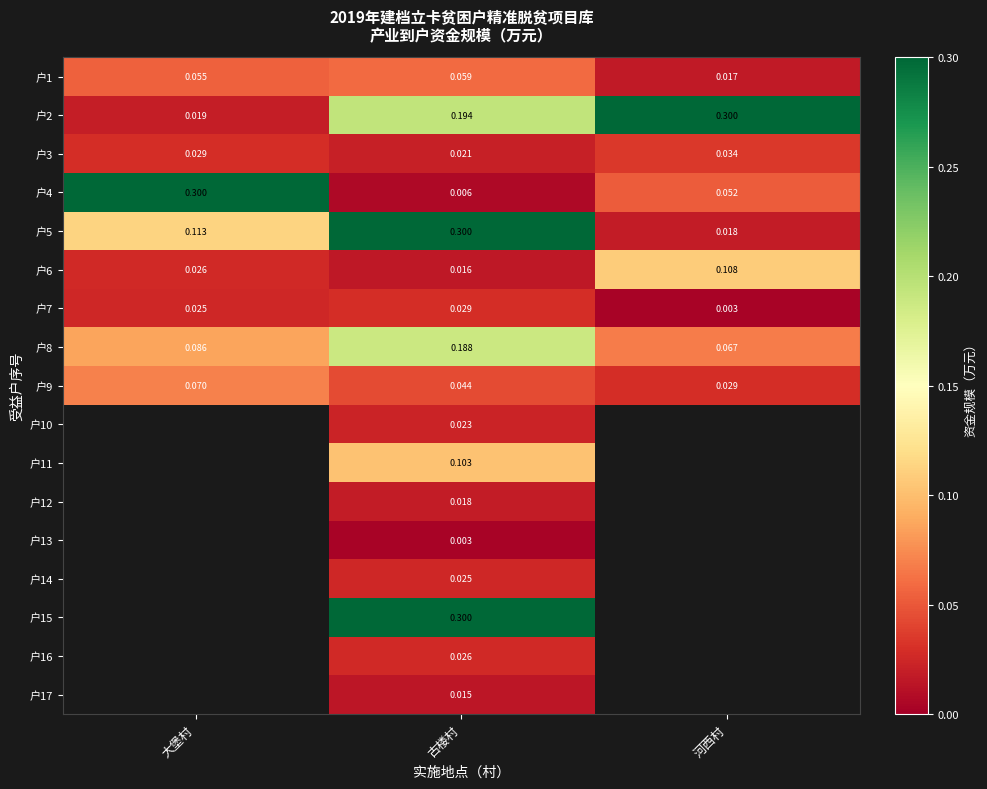

Is the value of 户6 at 大堡村 greater than the value of 户8 at 河西村?

No